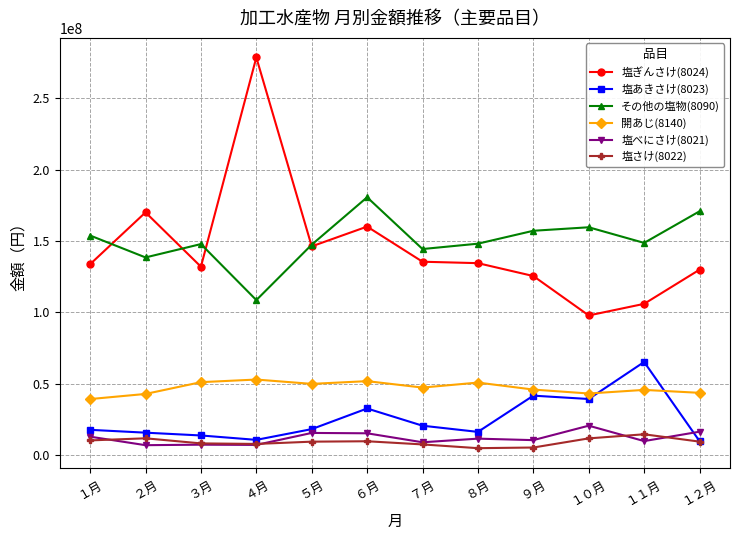

What is the label of the 4th point from the left?

４月